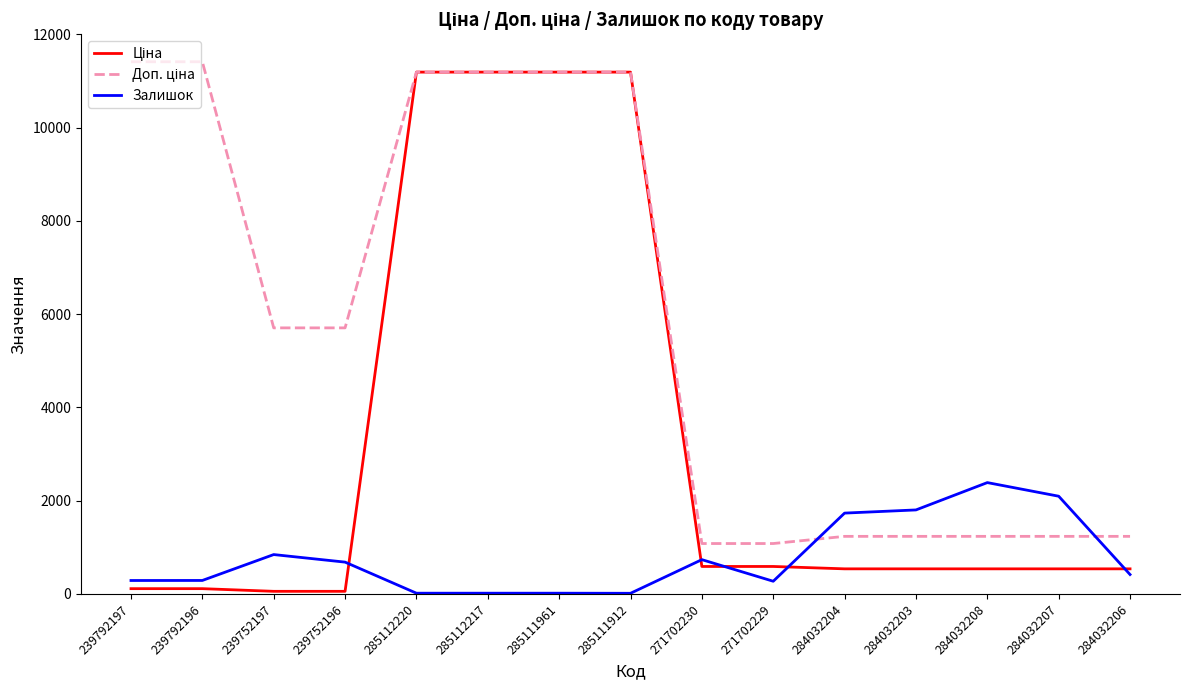

What is the minimum value shown in the chart?

15.0